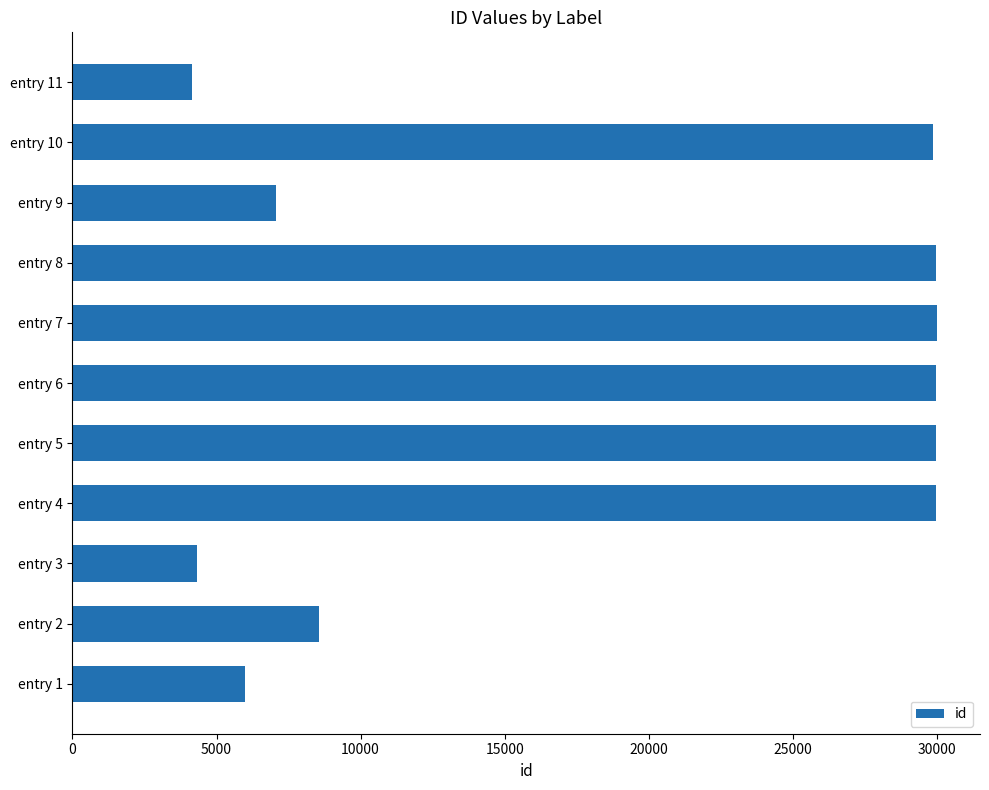

Does the chart contain stacked bars?

No